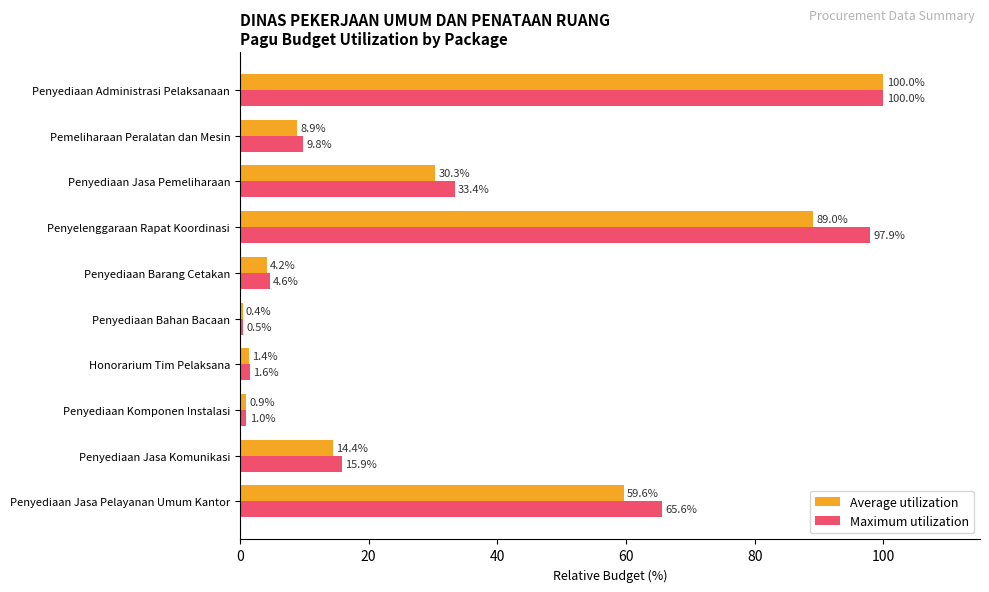

What is the difference between the Maximum utilization values at Pemeliharaan Peralatan dan Mesin and Penyediaan Komponen Instalasi?

8.8